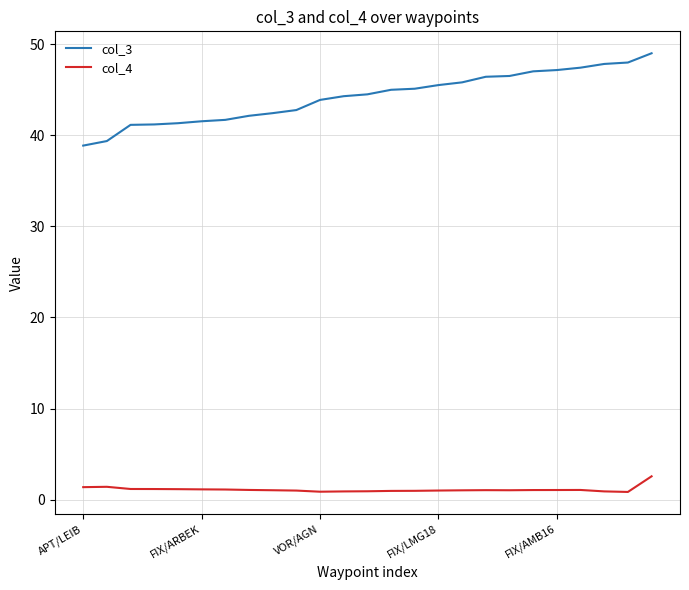

True or false: col_3 and col_4 cross at least once.

False